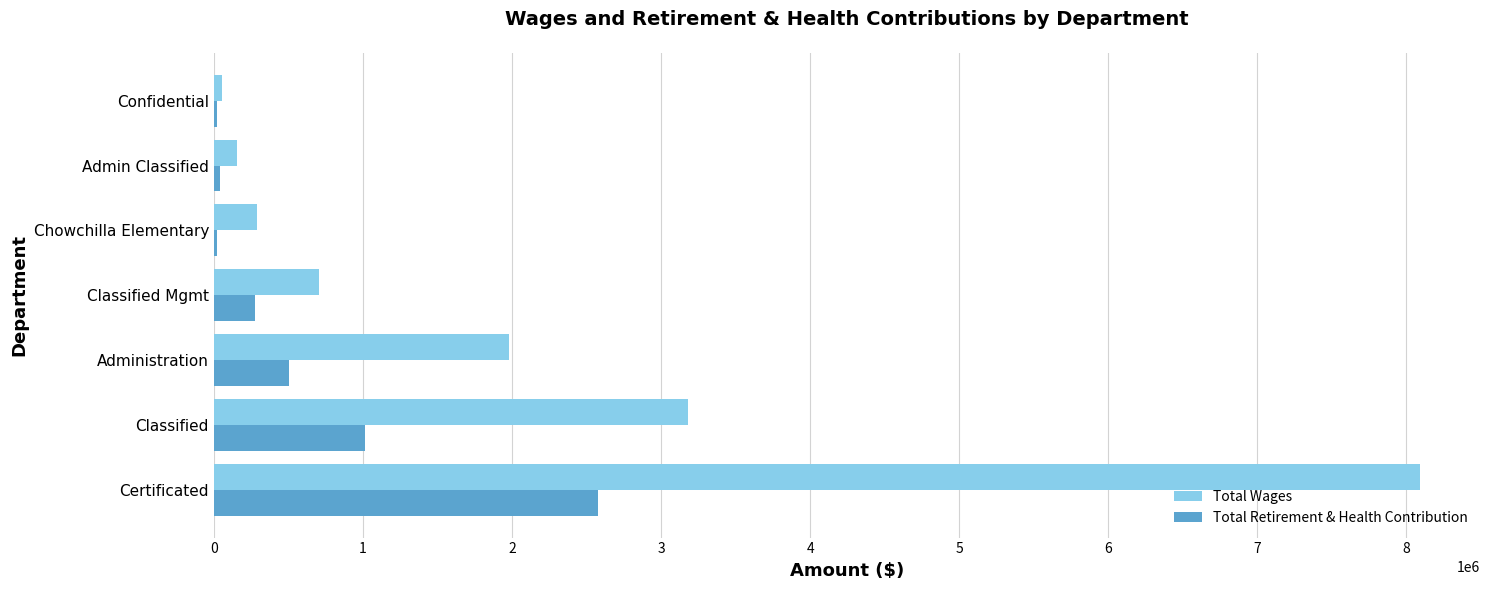

Which series changed the most between Certificated and Confidential?

Total Wages